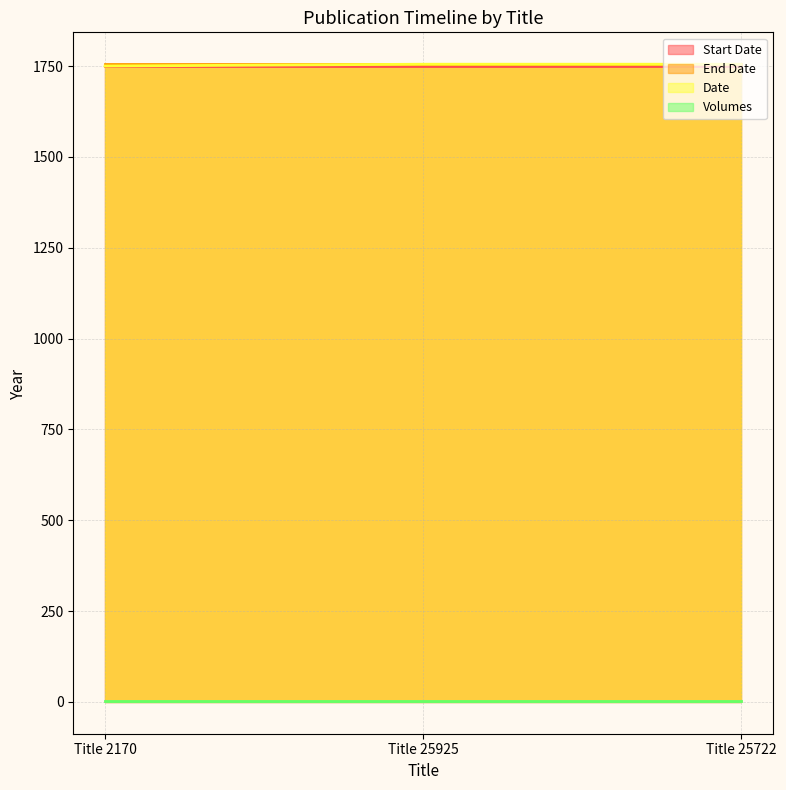

Is the value of Volumes at Title 25925 greater than the value of End Date at Title 25925?

No